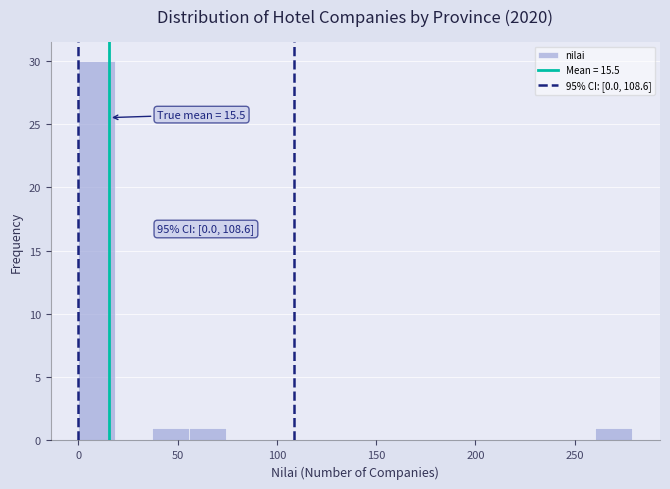

Around what value on the x-axis is the tallest bar? Give the approximate position of its centre, as read against the axis.

10